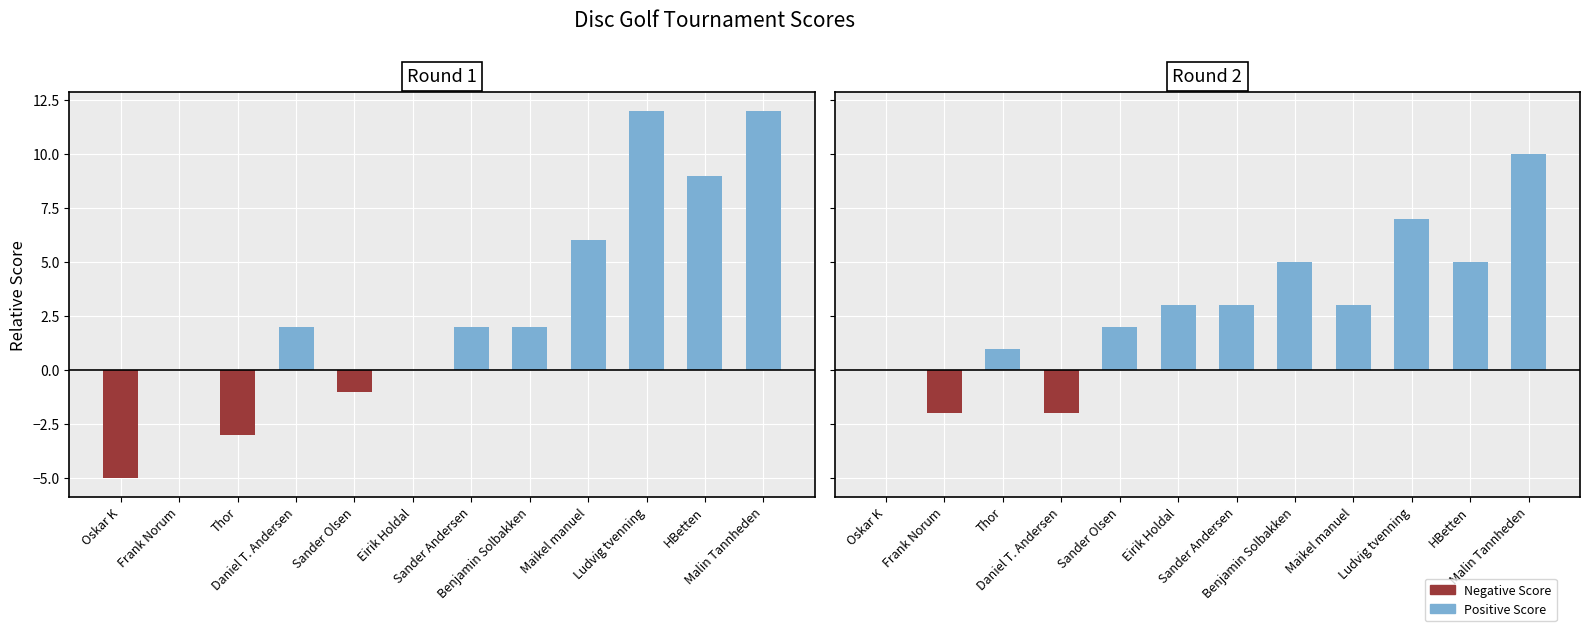

Which has a higher value, Daniel T. Andersen or Maikel manuel?

Maikel manuel